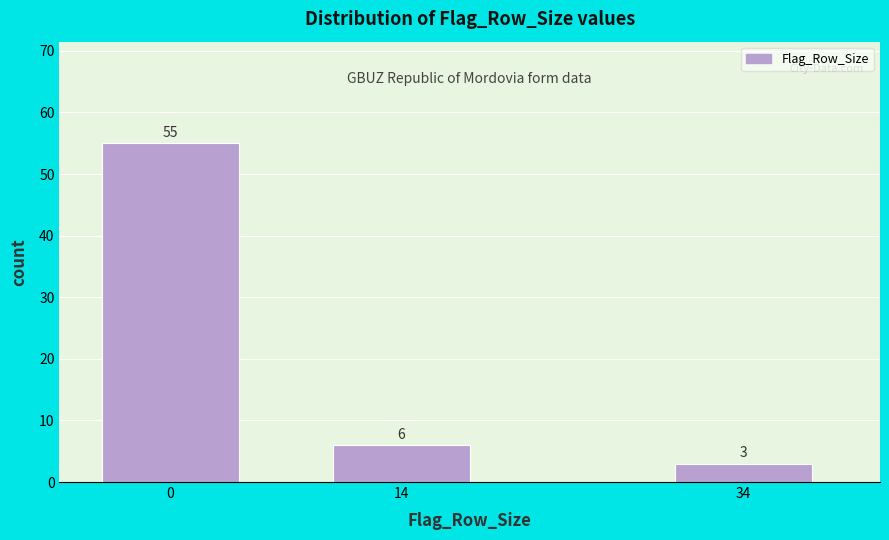

Reading right to left, what are all the values shown in this chart?

34=3	14=6	0=55